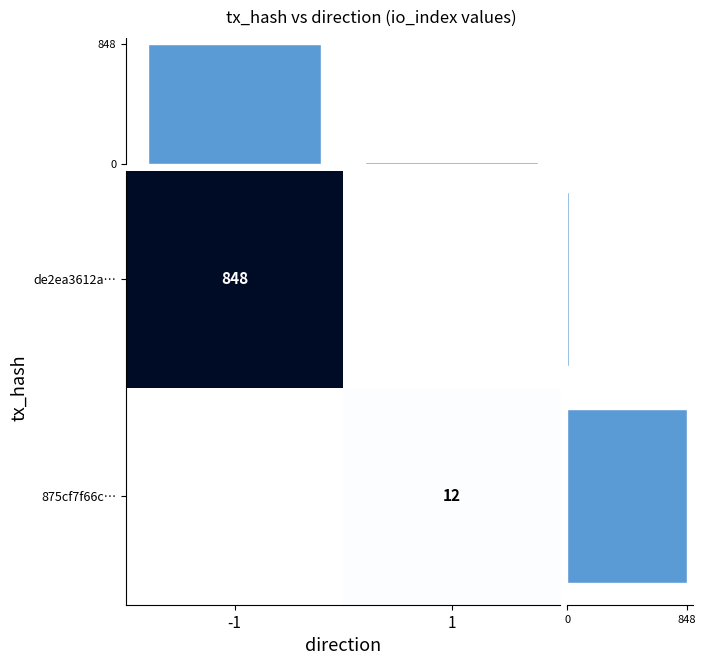

What is the spread (max minus min) of values at 1?

12